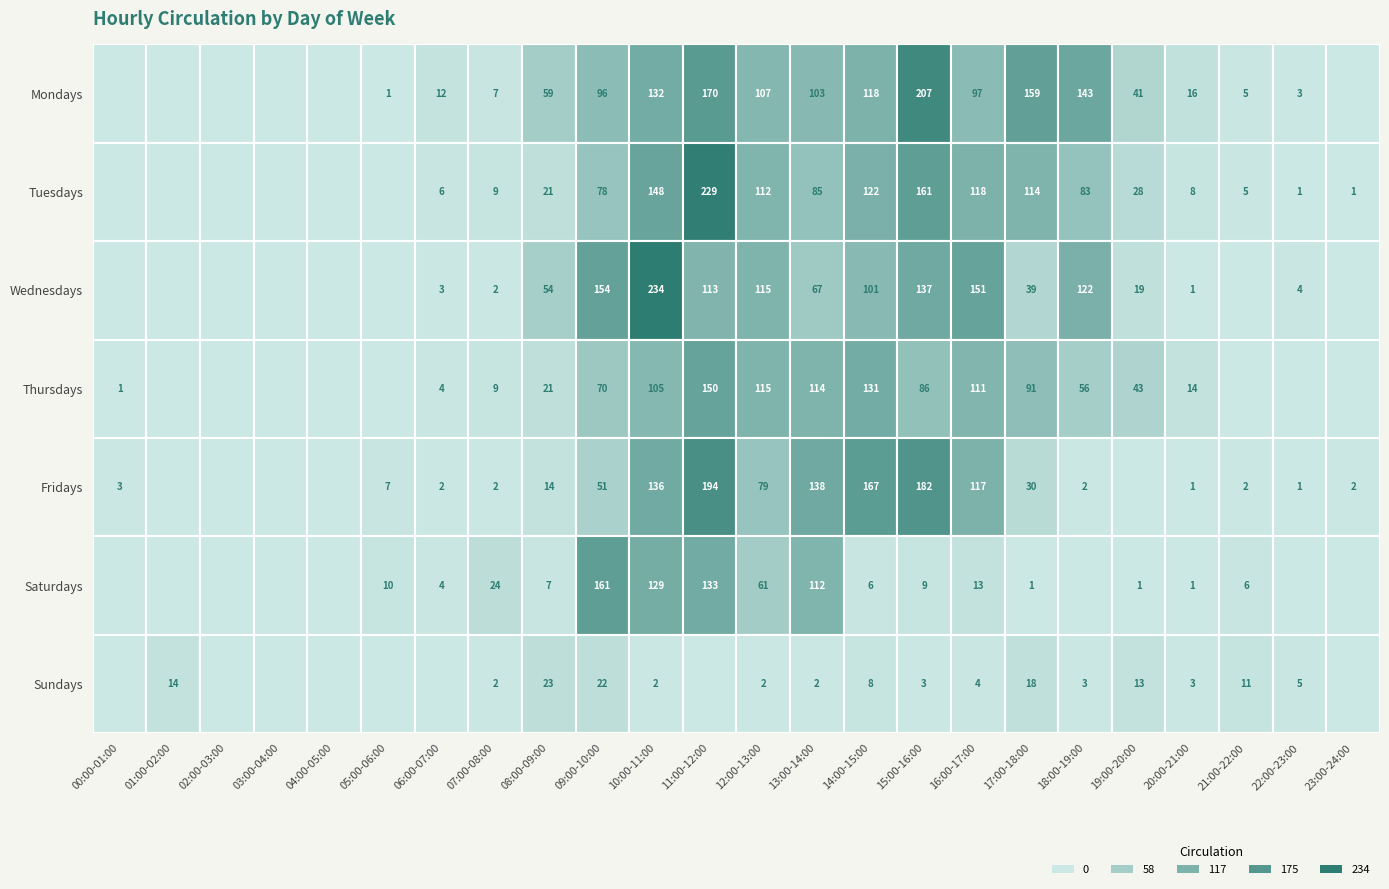

Between 20:00-21:00 and 21:00-22:00, which series saw the biggest shift?

Thursdays